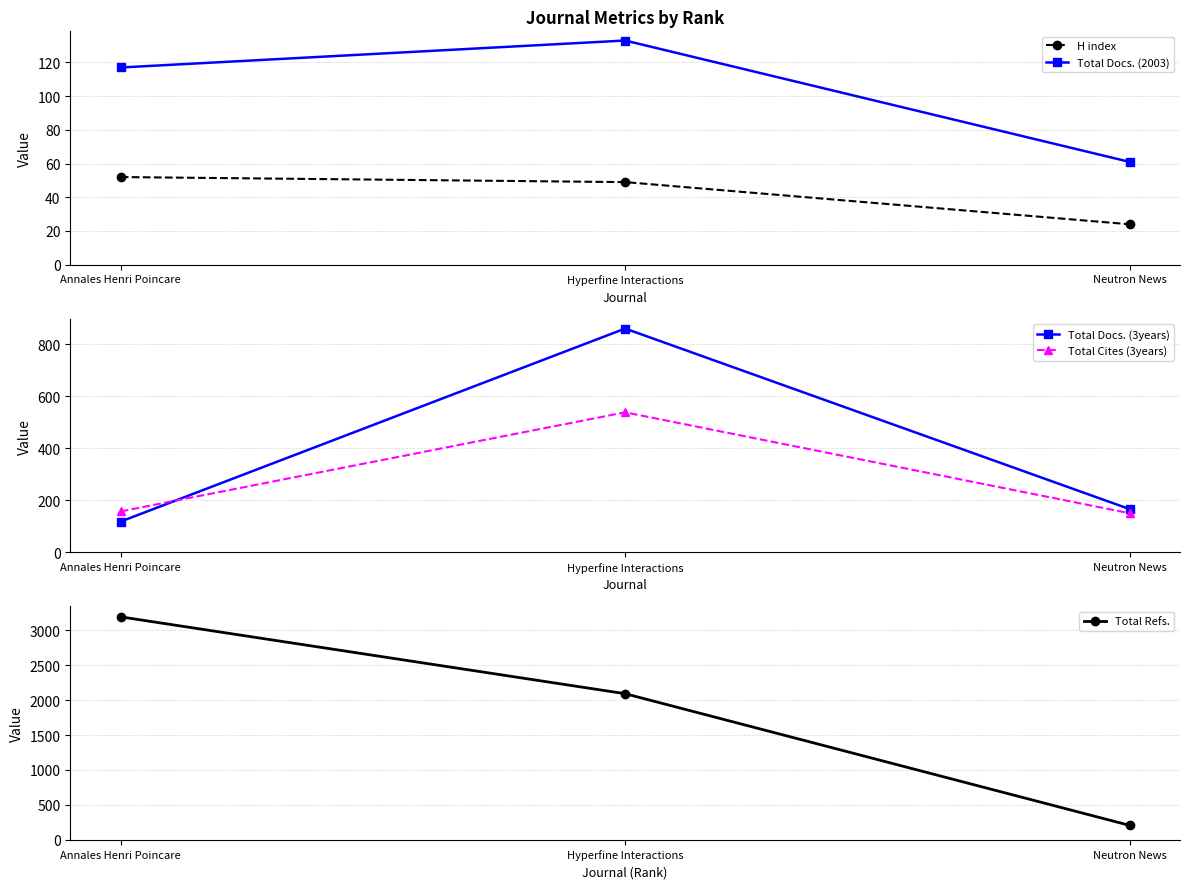

Which has a higher value, Hyperfine Interactions or Neutron News?

Hyperfine Interactions